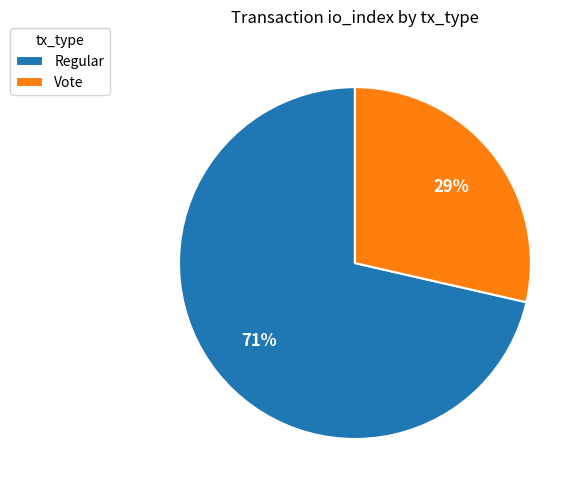

Count the number of slices in the pie.

2